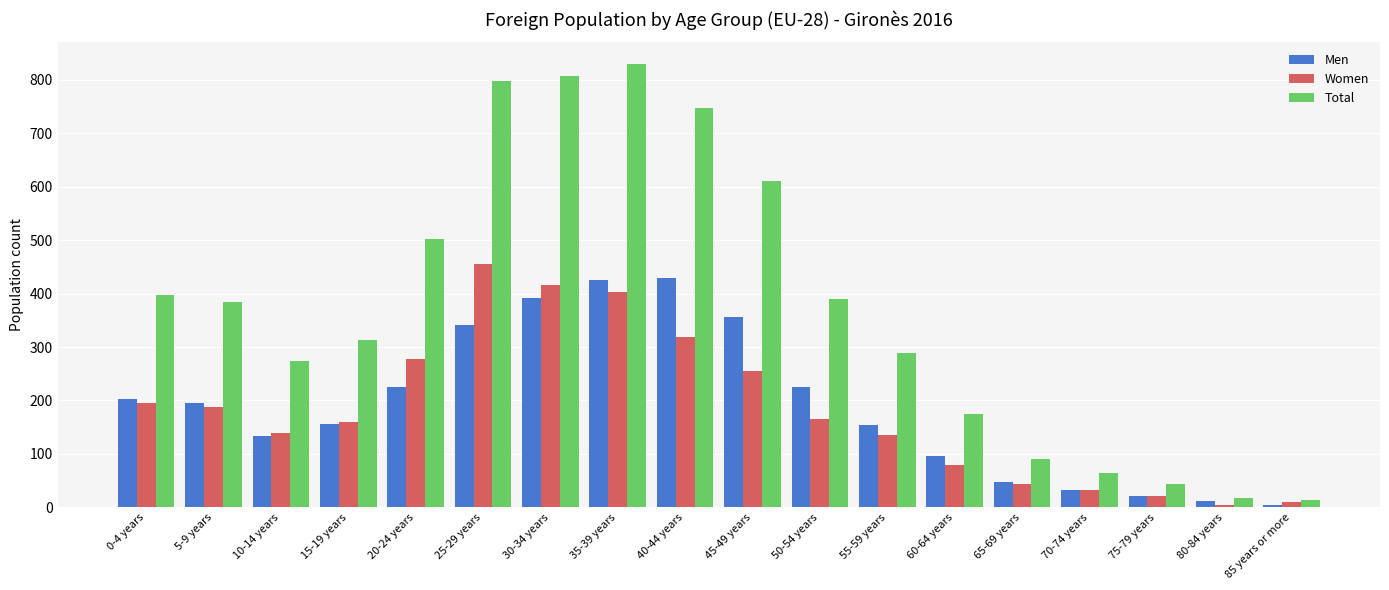

What is the difference between the maximum and second lowest values in the Women series?

447